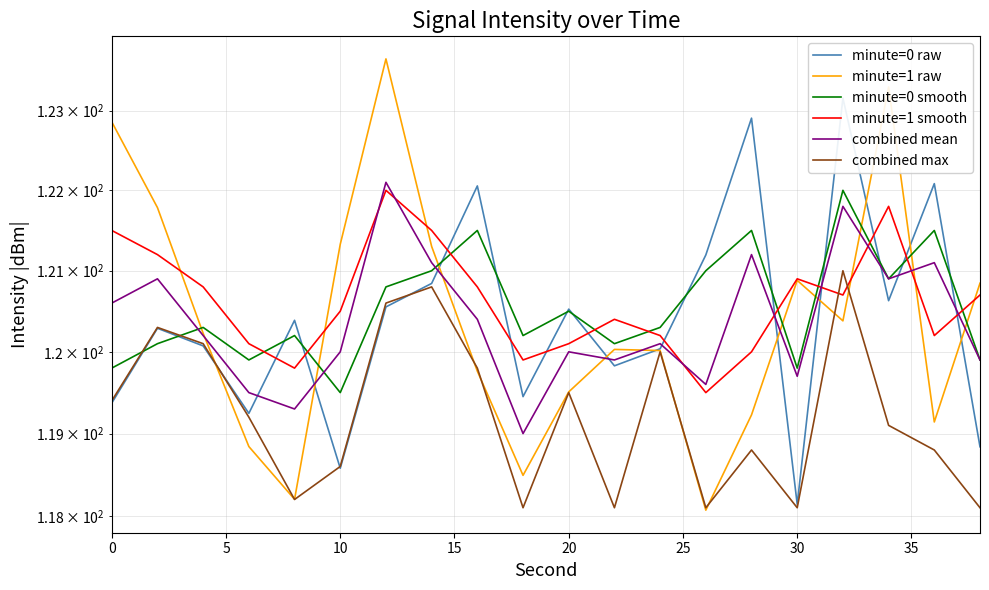

At 15, list the series in order from smallest to largest.

minute=1 raw, combined max, minute=0 raw, combined mean, minute=0 smooth, minute=1 smooth